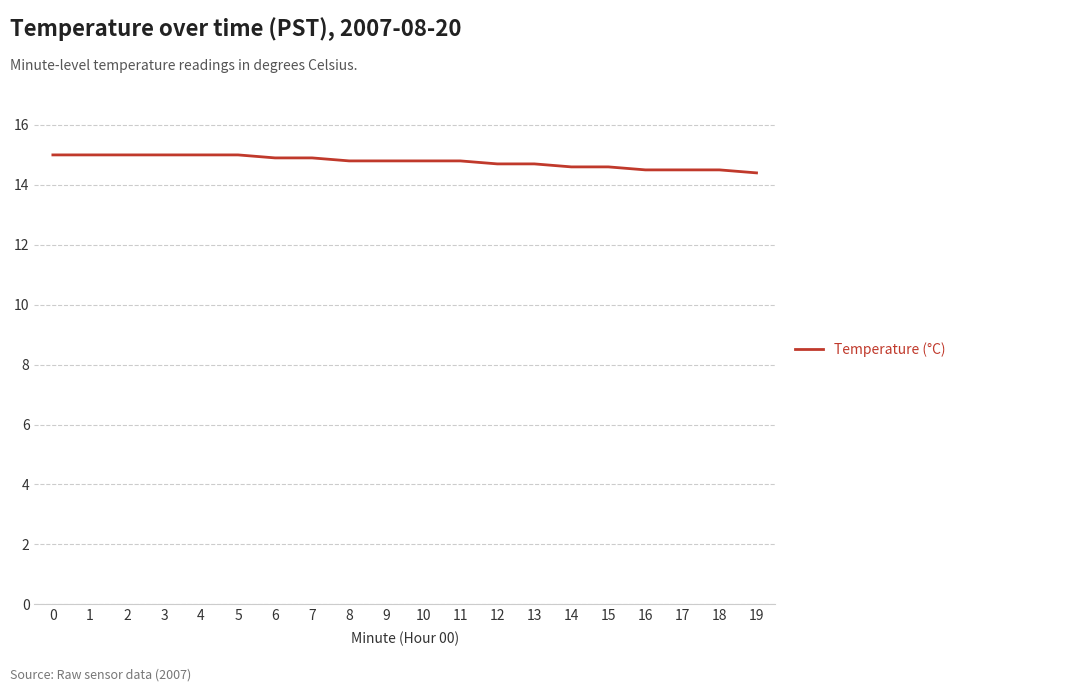

What is the difference between the second highest and minimum values?

0.6